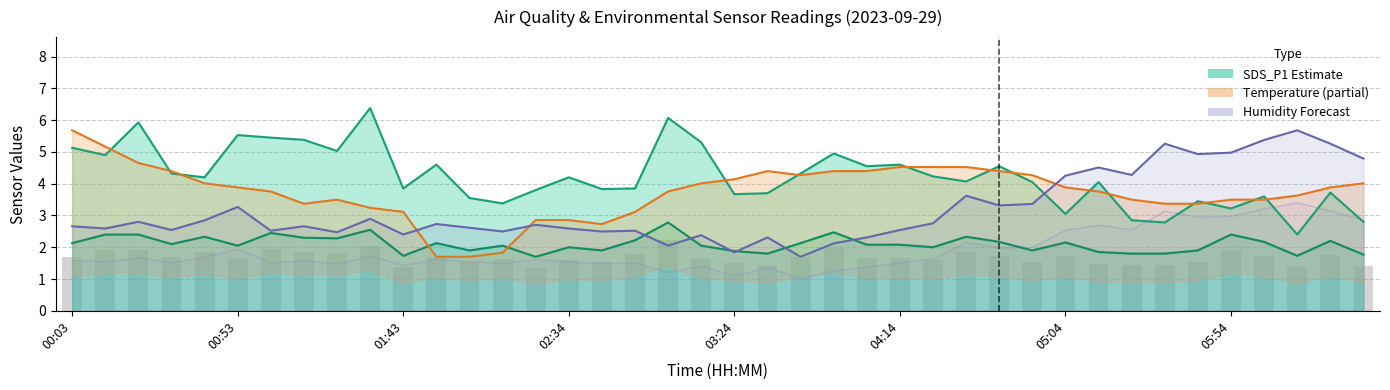

What is the spread (max minus min) of values at 8?

3.2